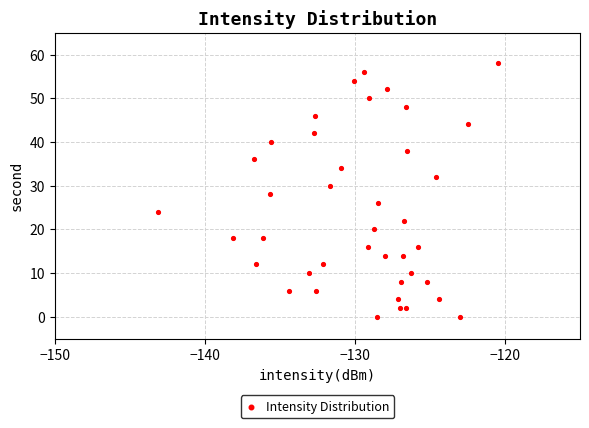

What is the range of Y values (max minus min)?

58